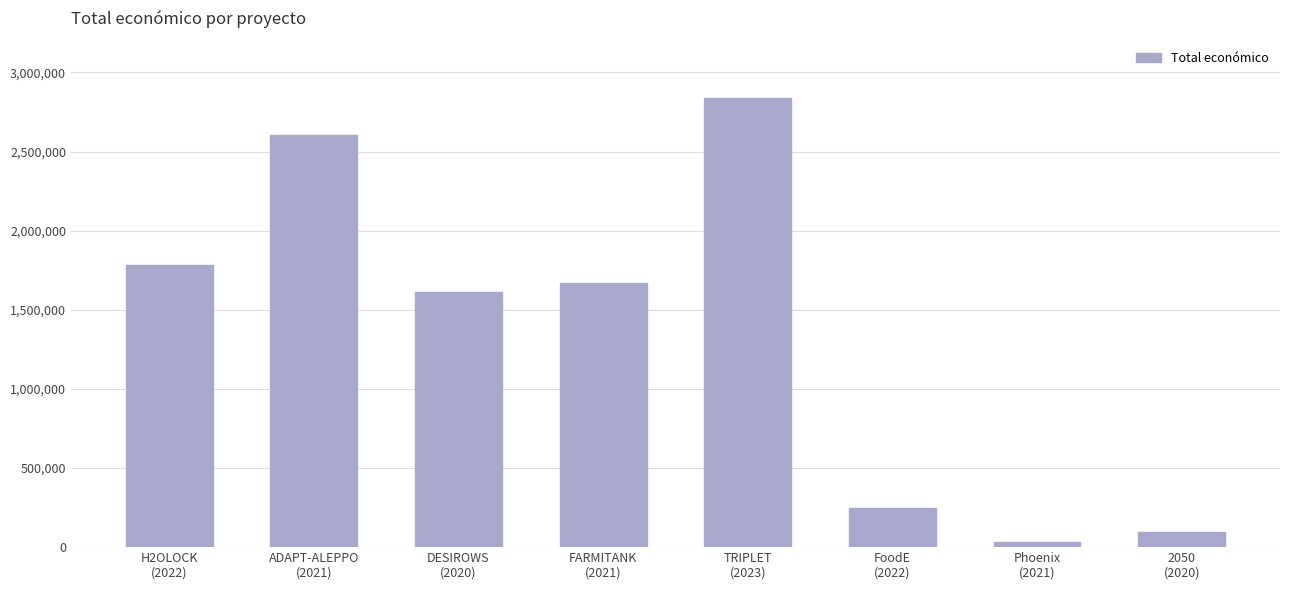

What is the sum of all values?

10891083